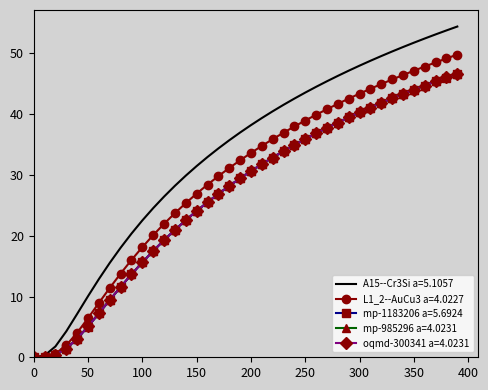

Count the number of categories in the chart.

40